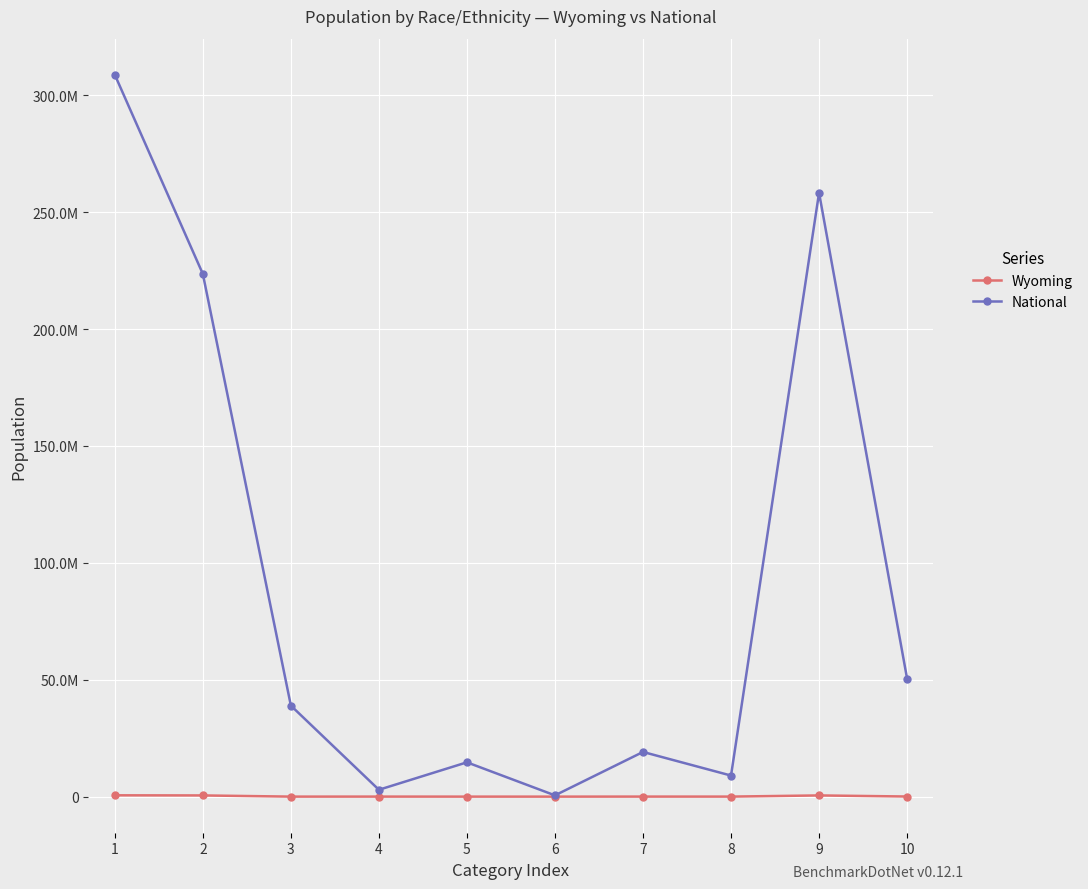

Does the chart have visible grid lines?

Yes